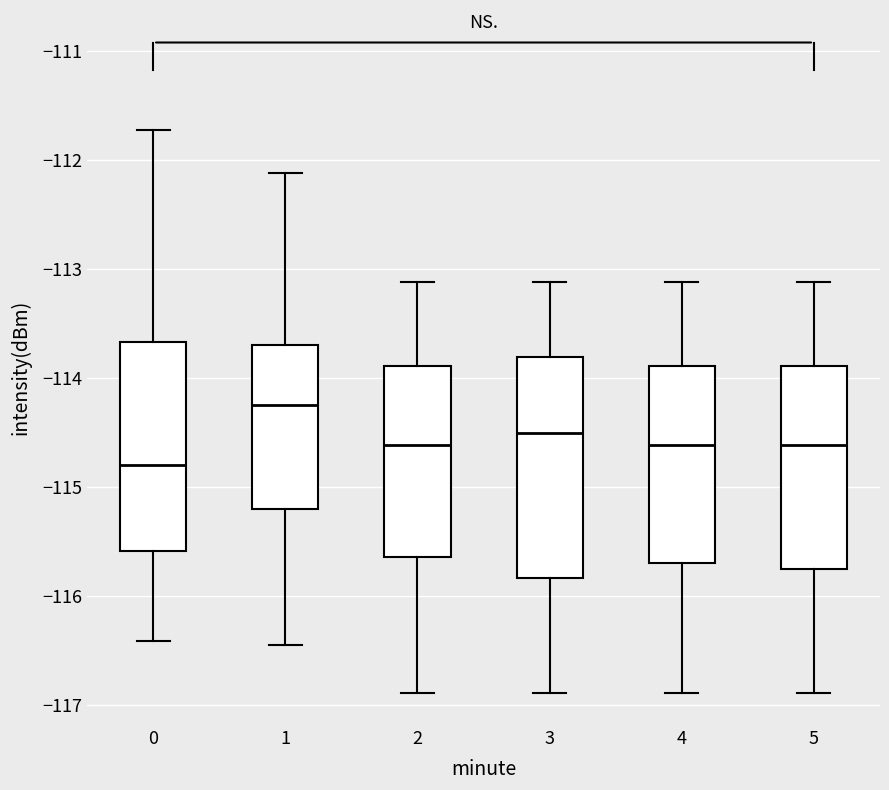

Which box is the tallest, from its lower edge to its upper edge?

3